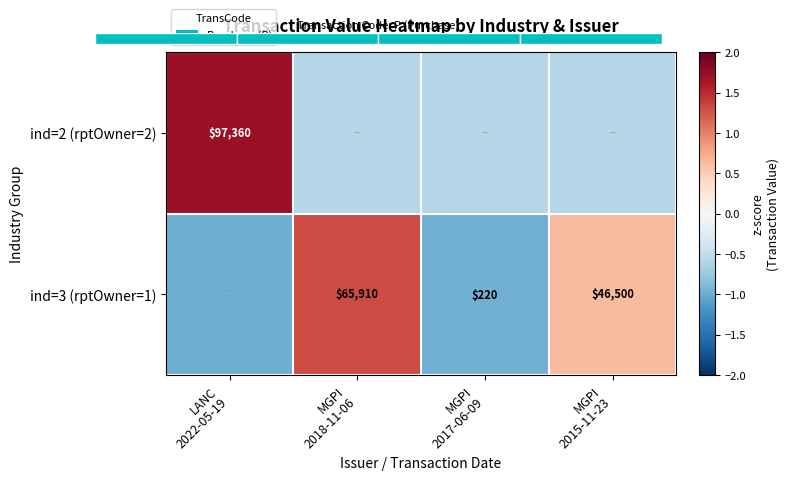

What is the approximate value of ind=2 (rptOwner=2) at MGPI 2018-11-06?

-0.6